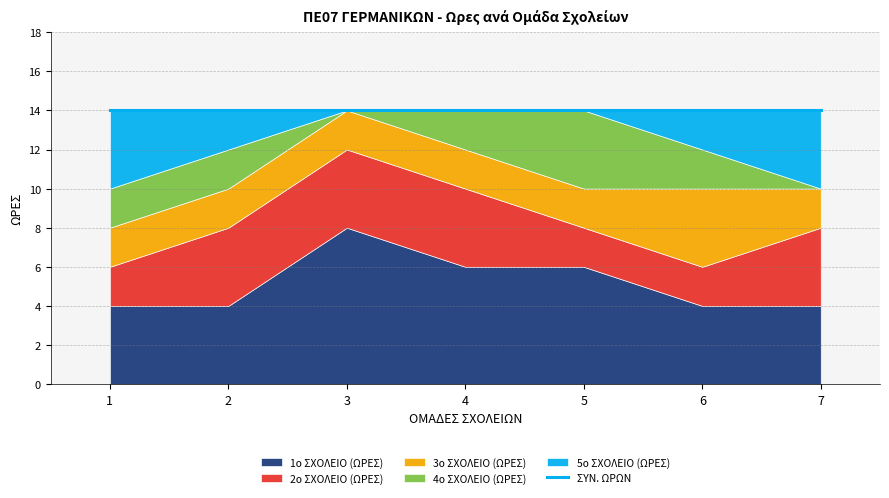

How many intersections are there between 2ο ΣΧΟΛΕΙΟ (ΩΡΕΣ) and 4ο ΣΧΟΛΕΙΟ (ΩΡΕΣ)?

1